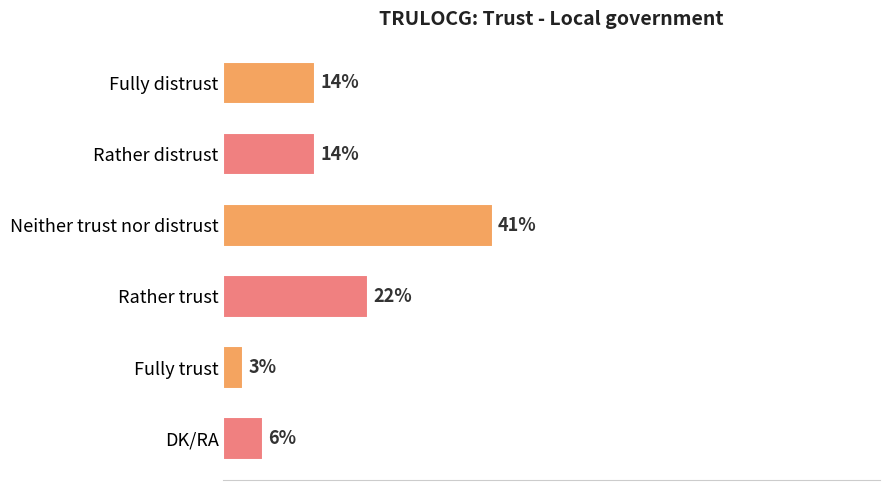

At which label is the value closest to 22?

Rather trust